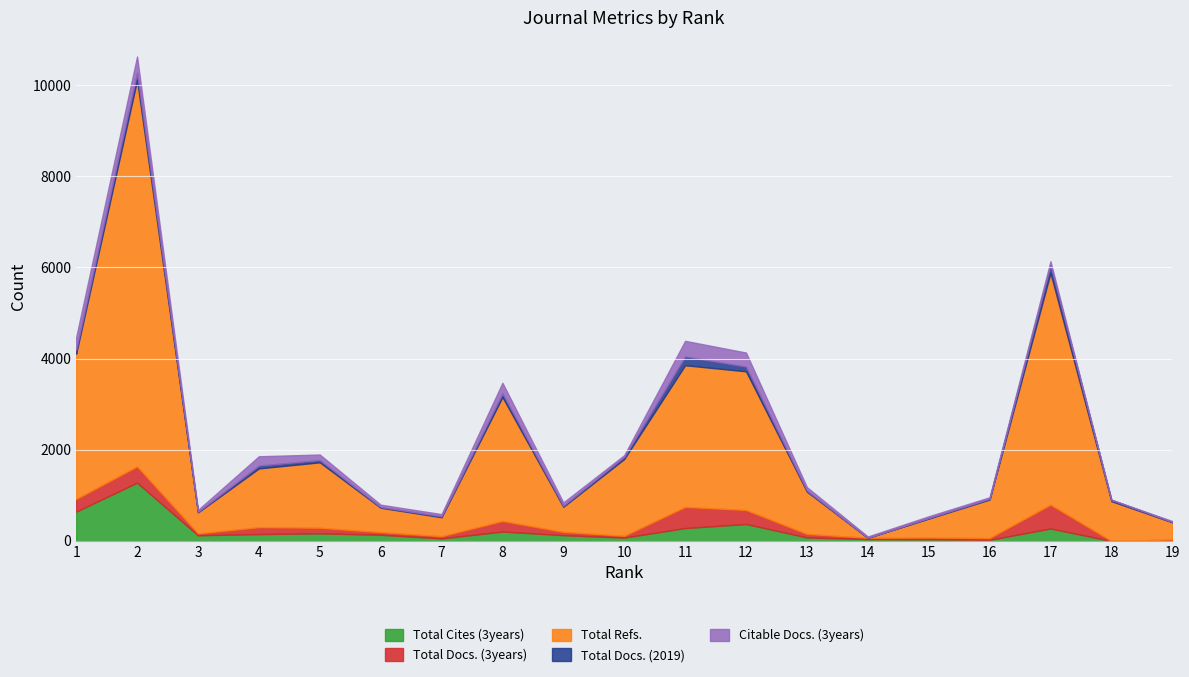

At which category does Citable Docs. (3years) reach its first local peak?

2